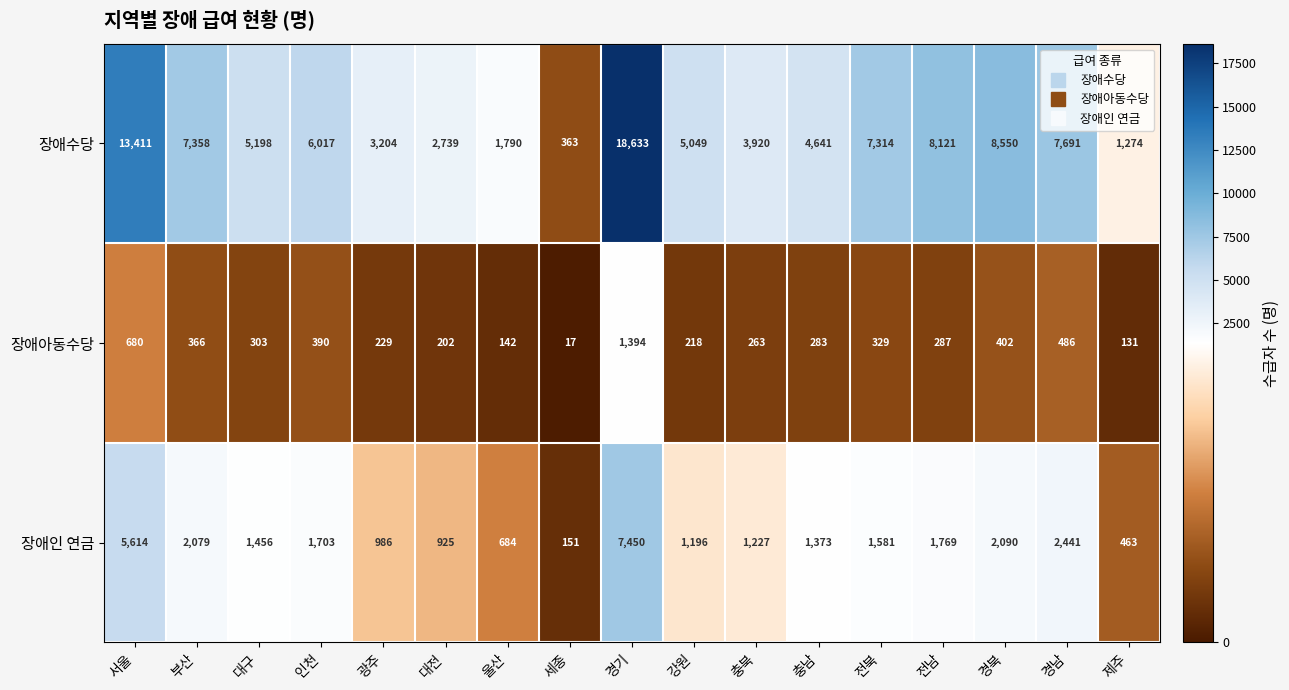

Between 충북 and 충남, which series saw the biggest shift?

장애수당